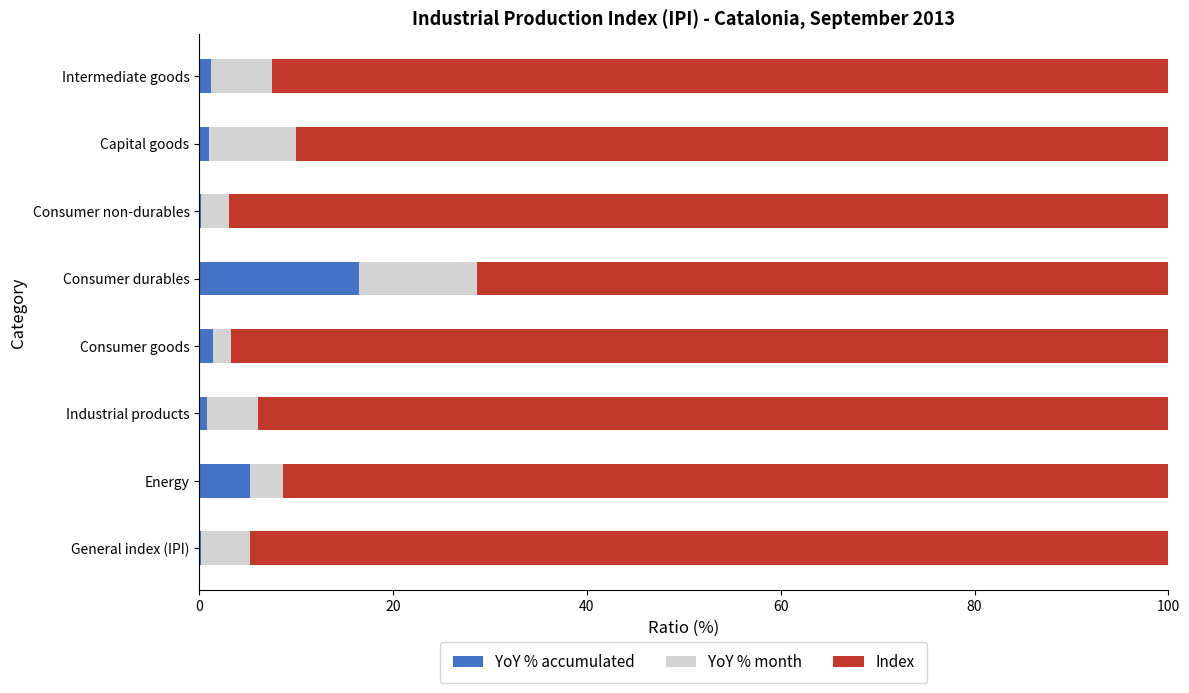

What is the total value across all series at Consumer durables?

100.0